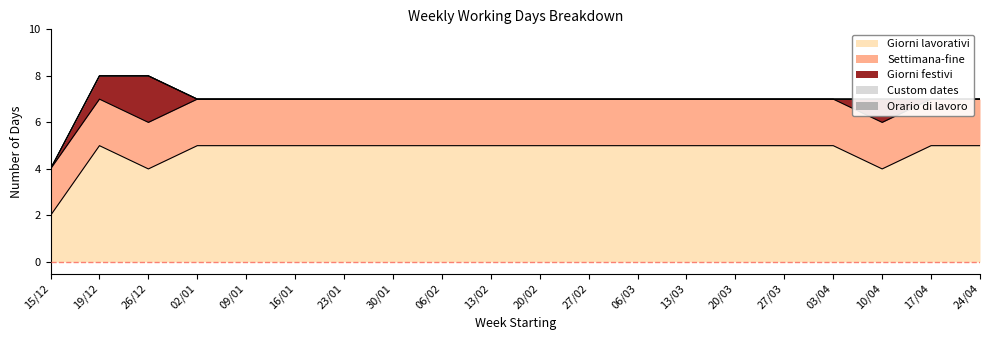

What is the label of the 8th point from the left?

30/01